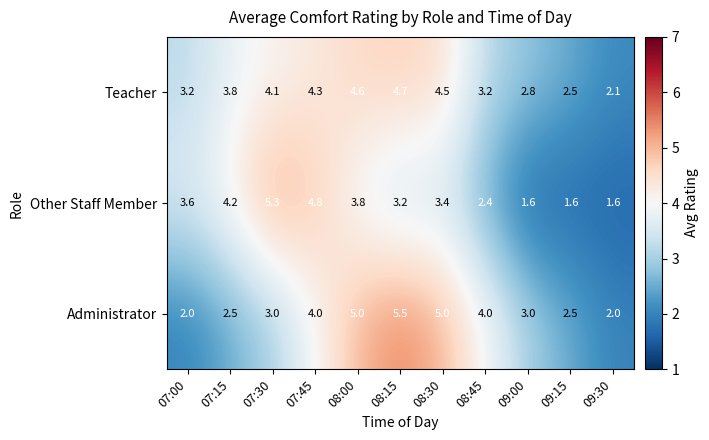

What is the difference between the maximum and minimum values in the Teacher series?

2.6